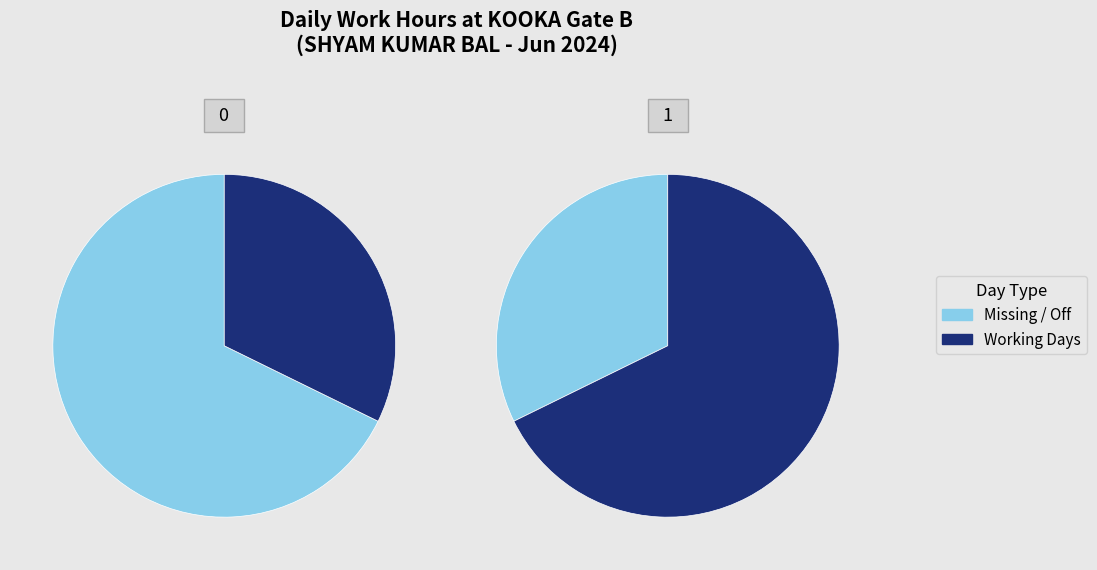

True or false: 18 accounts for 1% of the total.

False